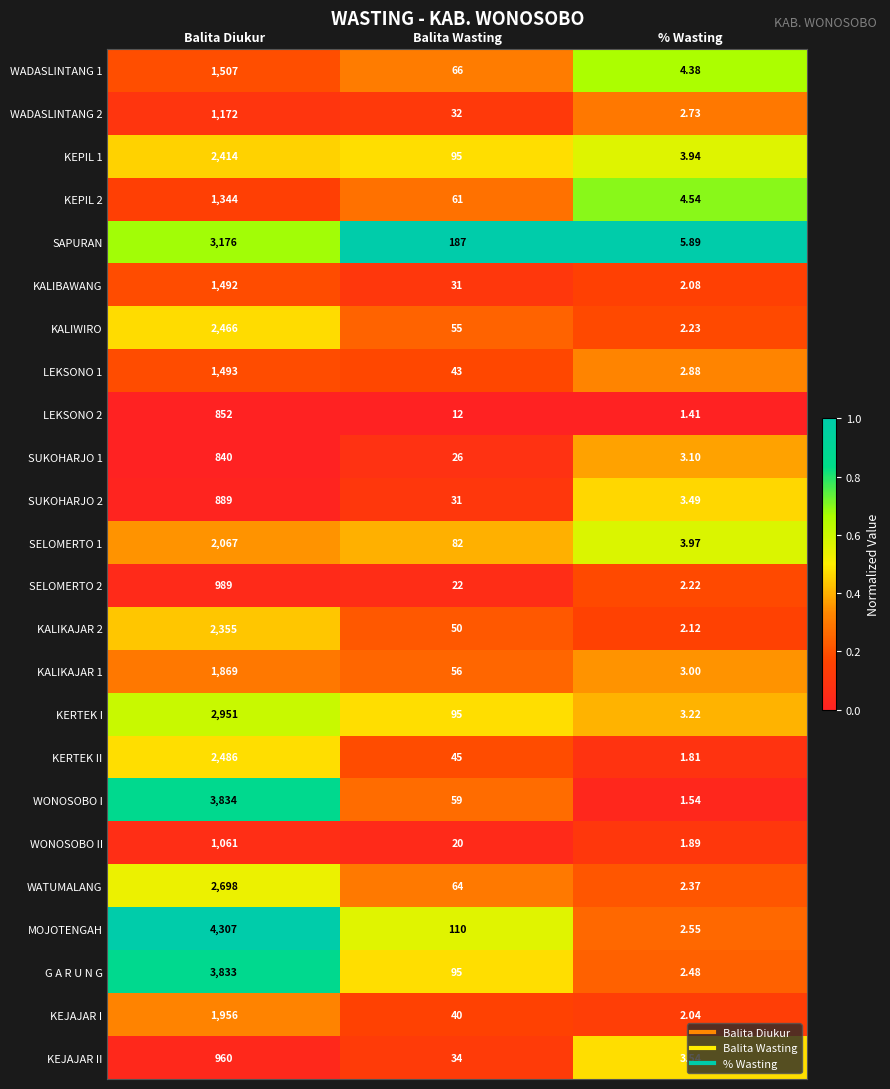

Where does the SUKOHARJO 2 series first go above 31?

Balita Diukur